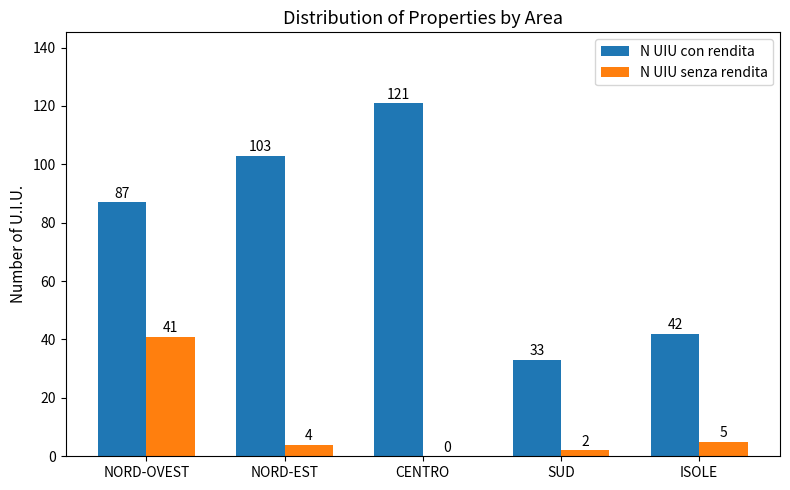

What are all the series names shown in the legend?

N UIU con rendita, N UIU senza rendita